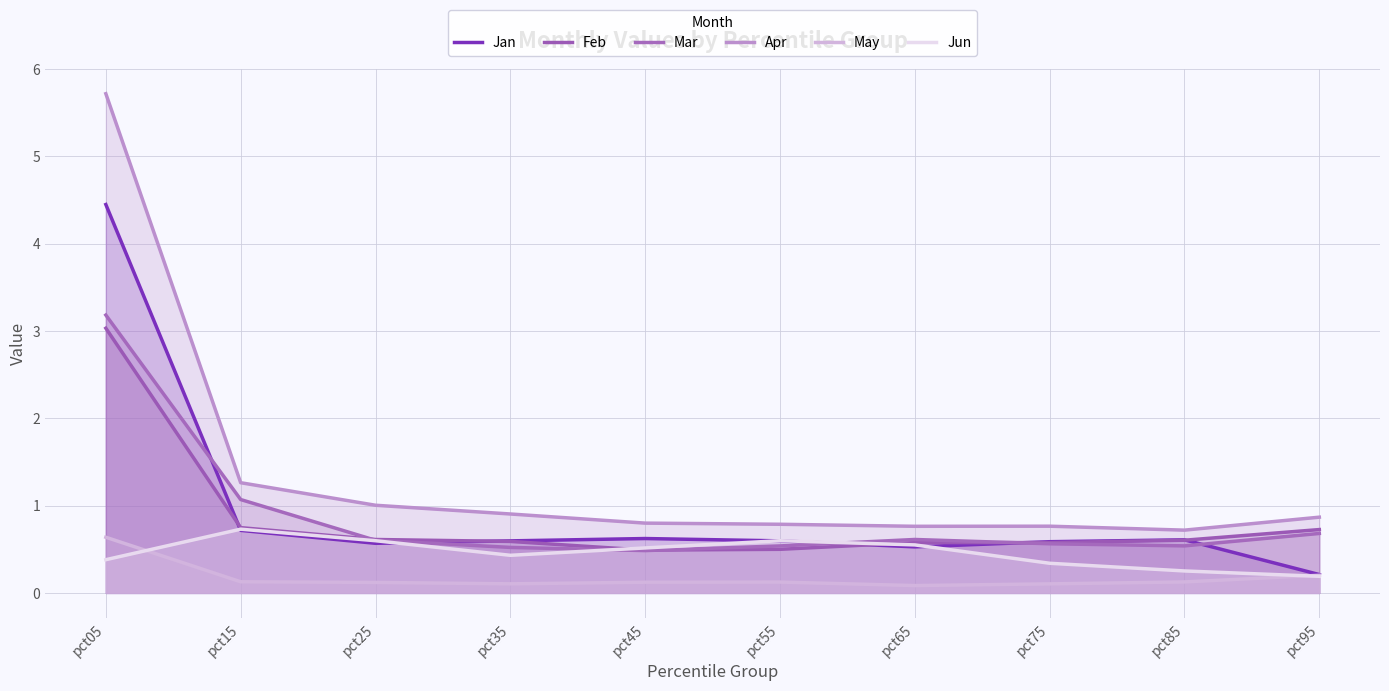

Rank the series by their maximum value, from highest to lowest.

Apr, Jan, Mar, Feb, Jun, May